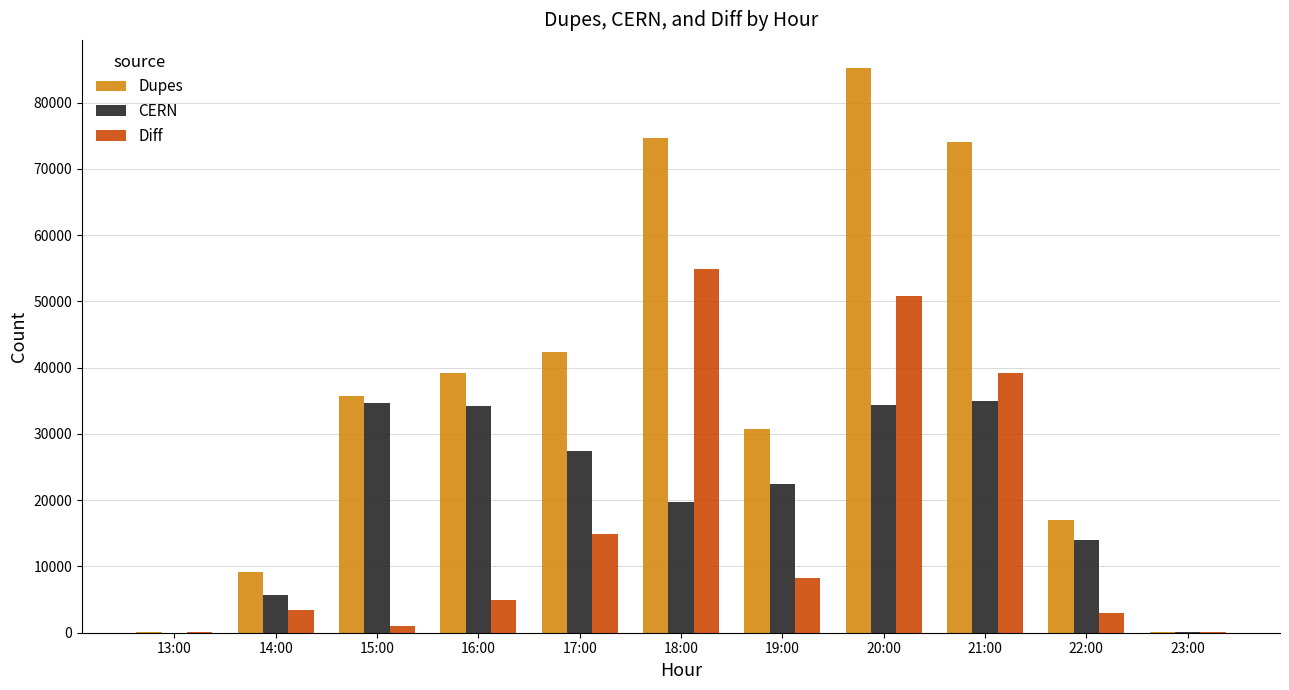

Are the bars grouped side by side (vs. stacked)?

Yes